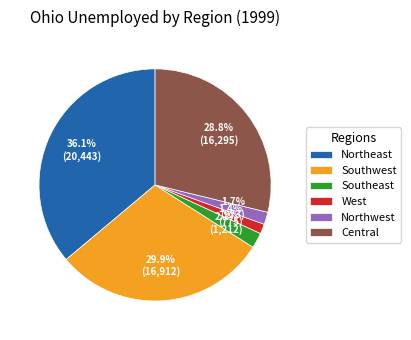

To the nearest percent, what is the difference between the largest and smallest slice percentages?

35%